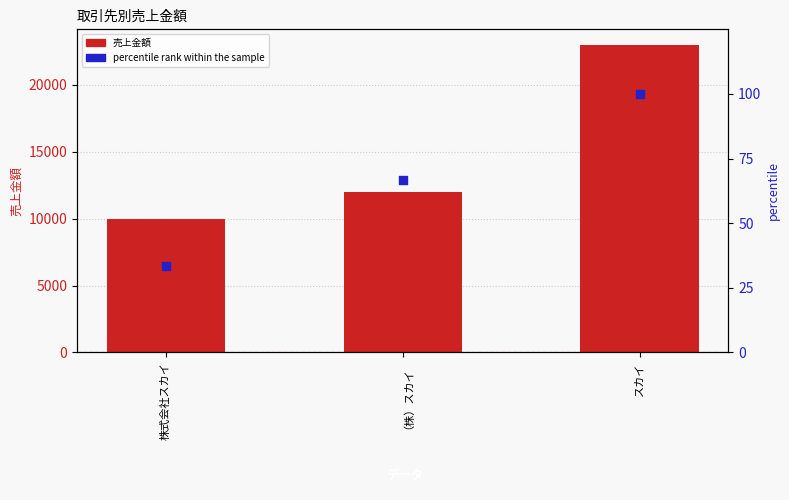

Which series has the largest total across all categories?

売上金額